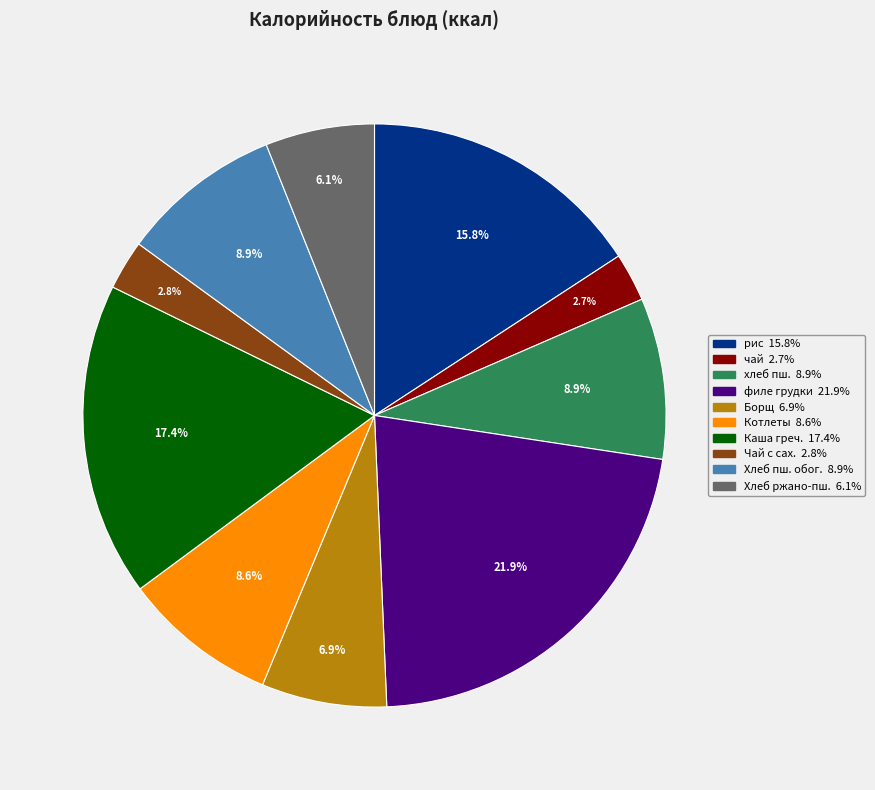

Is there any slice that represents more than half of the pie?

No